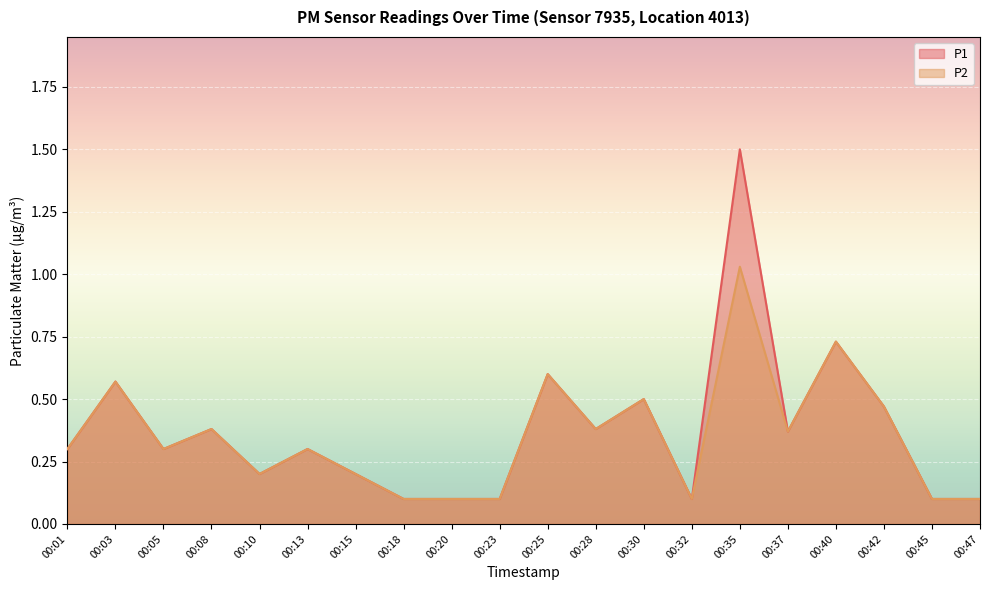

Count the number of data series in this chart.

2